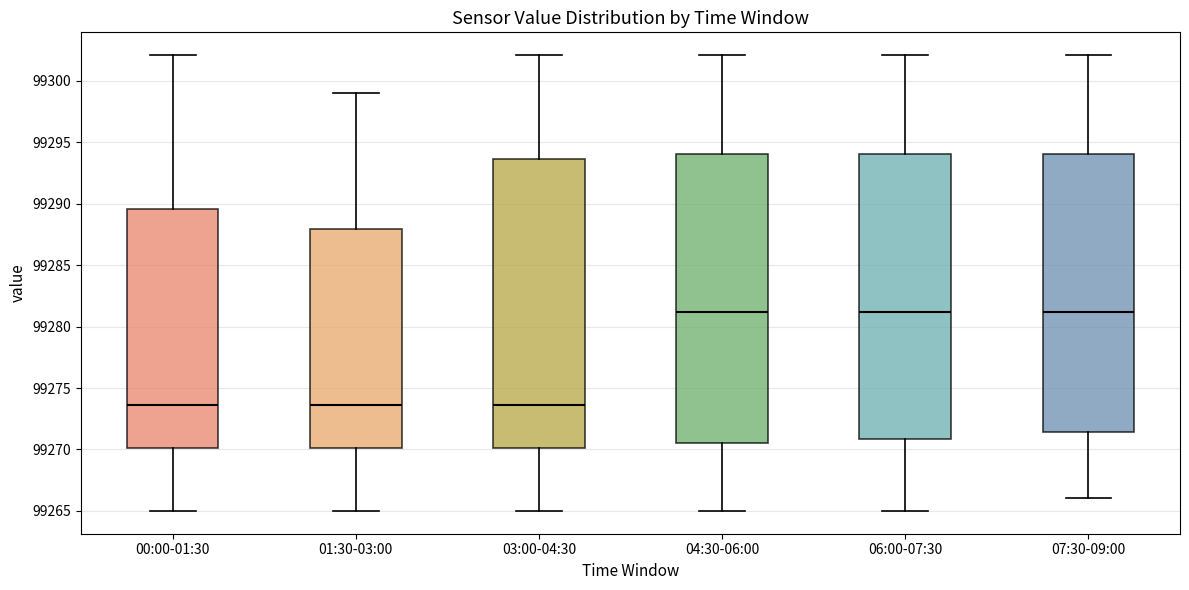

Where is the lower edge of the box for 00:00-01:30 on the y-axis? The values are not printed on the chart, so give them approximately, as read against the axis.

99270.0